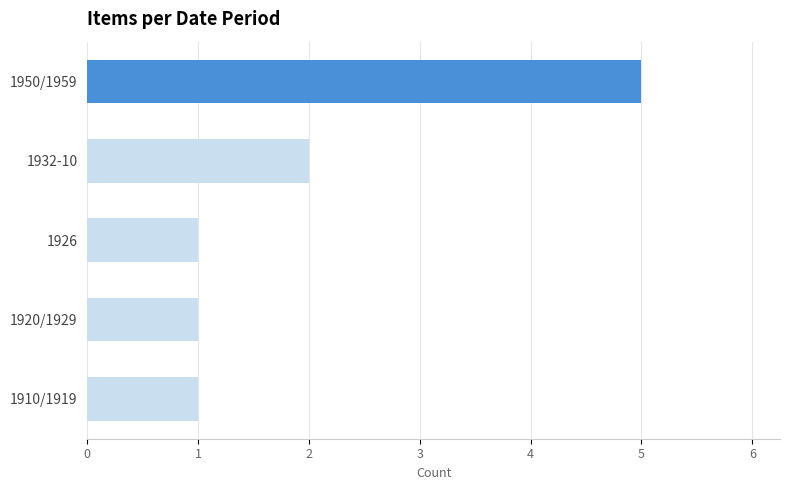

The value at 1950/1959 is 5. True or false?

True